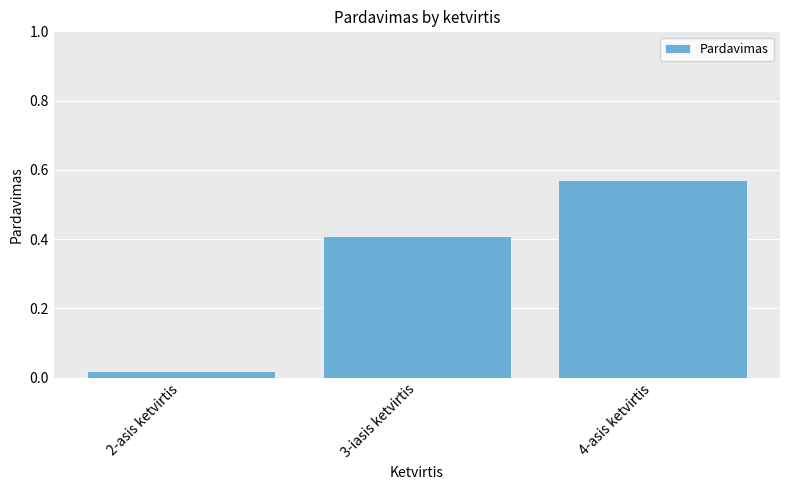

Rank the categories by value from lowest to highest.

2-asis ketvirtis, 3-iasis ketvirtis, 4-asis ketvirtis